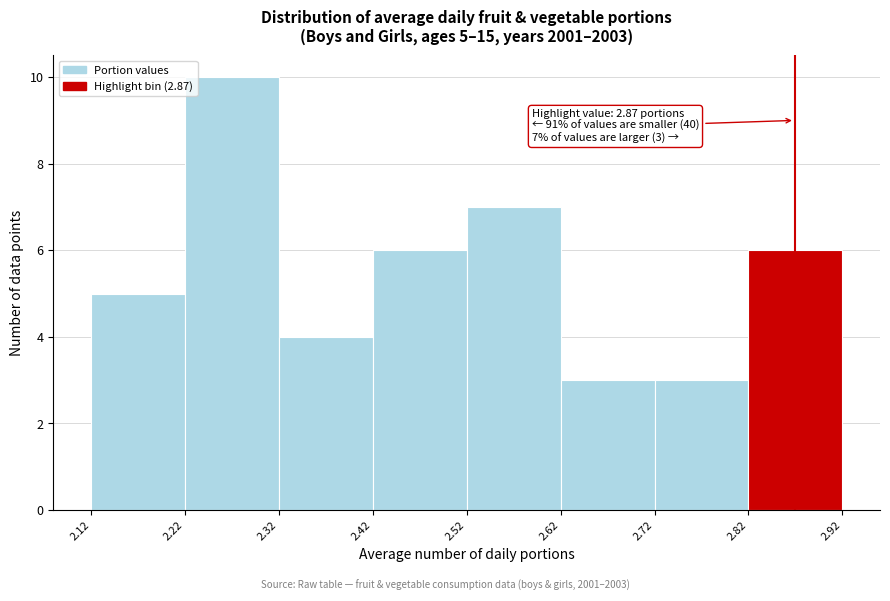

Which range on the x-axis has the tallest bar?

2.22 to 2.32